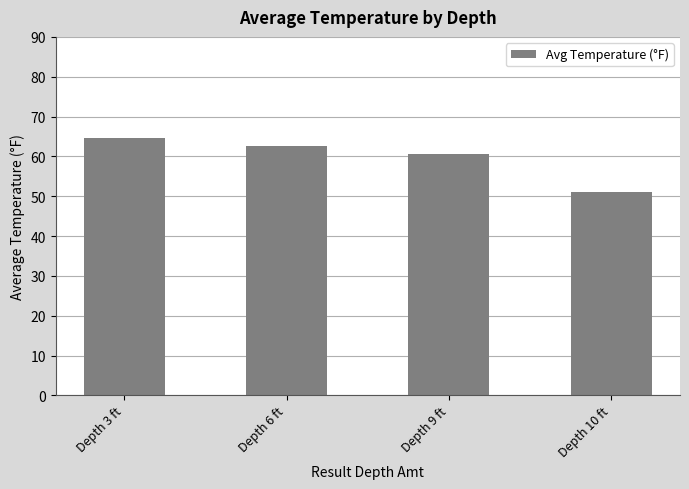

List the labels in order of value, largest first.

Depth 3 ft, Depth 6 ft, Depth 9 ft, Depth 10 ft